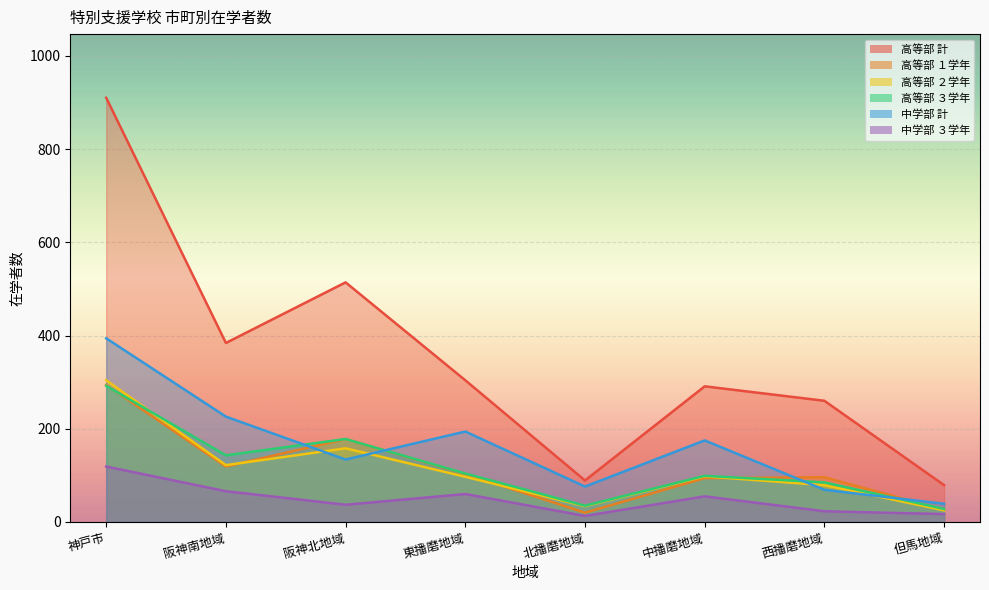

Which category has the lowest value in the 高等部 １学年 series?

北播磨地域